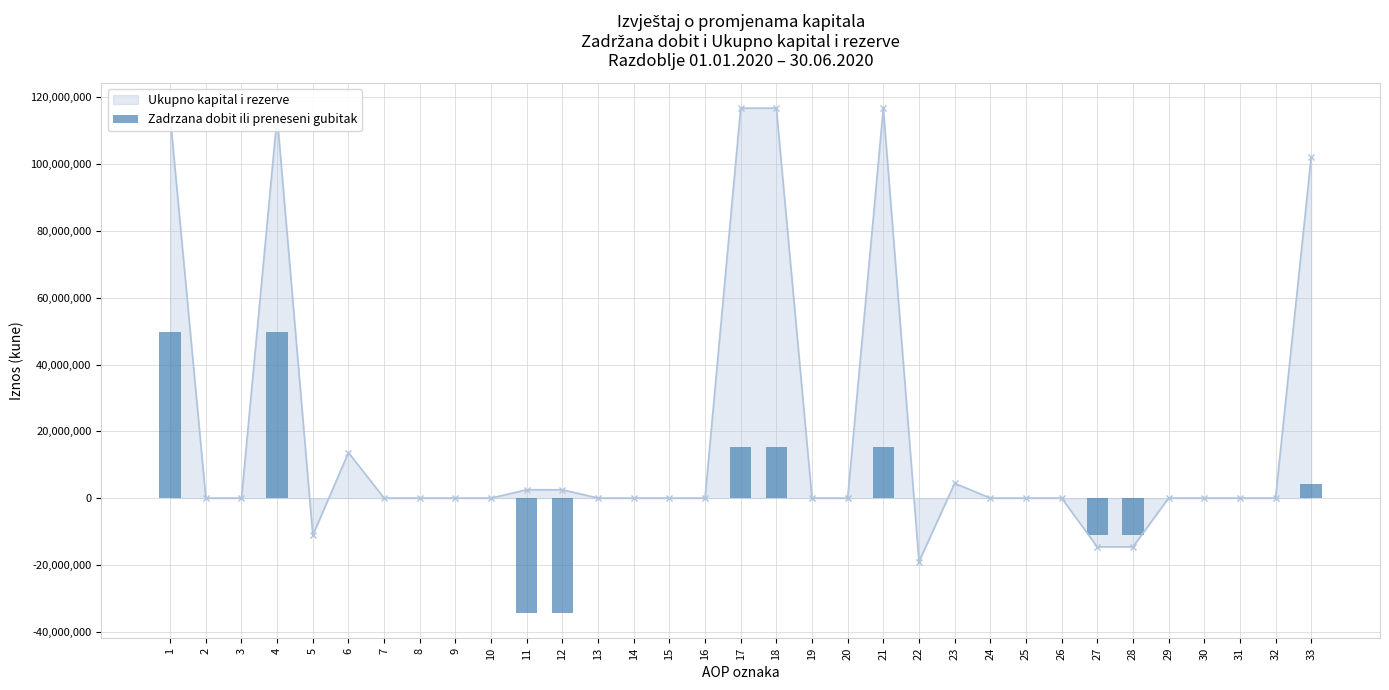

How many data points in Ukupno kapital i rezerve are less than 0?

4